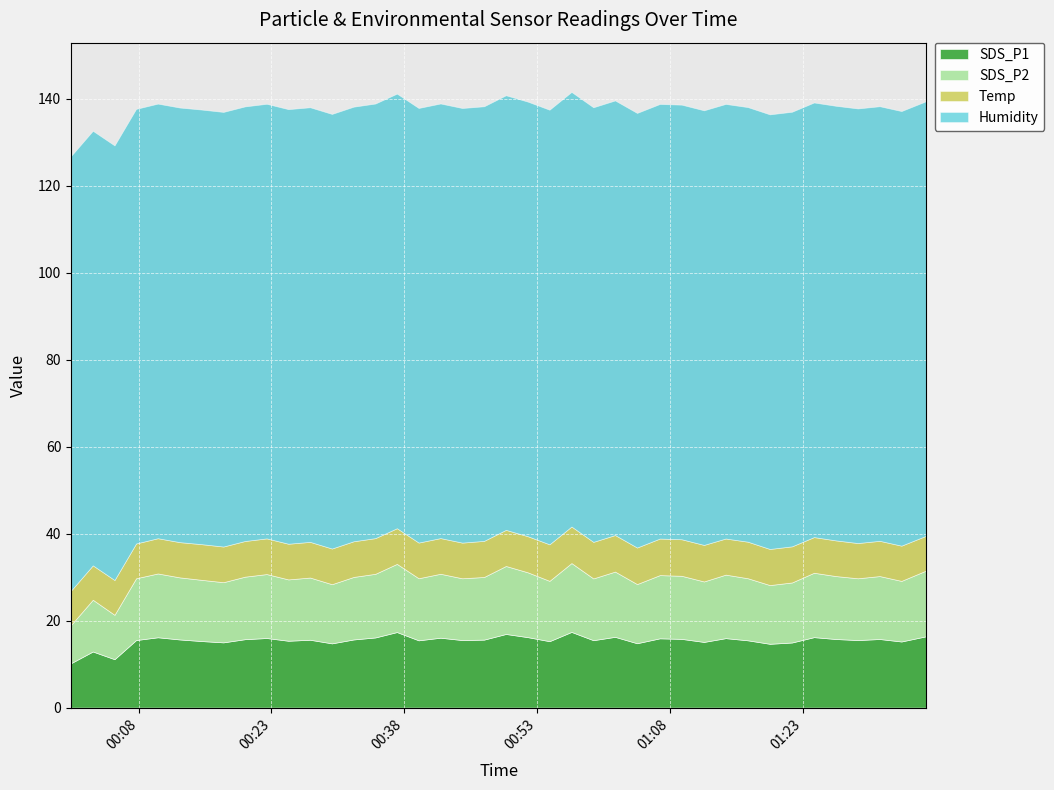

At which label does Temp first exceed 8?

2021/10/16 00:10:10